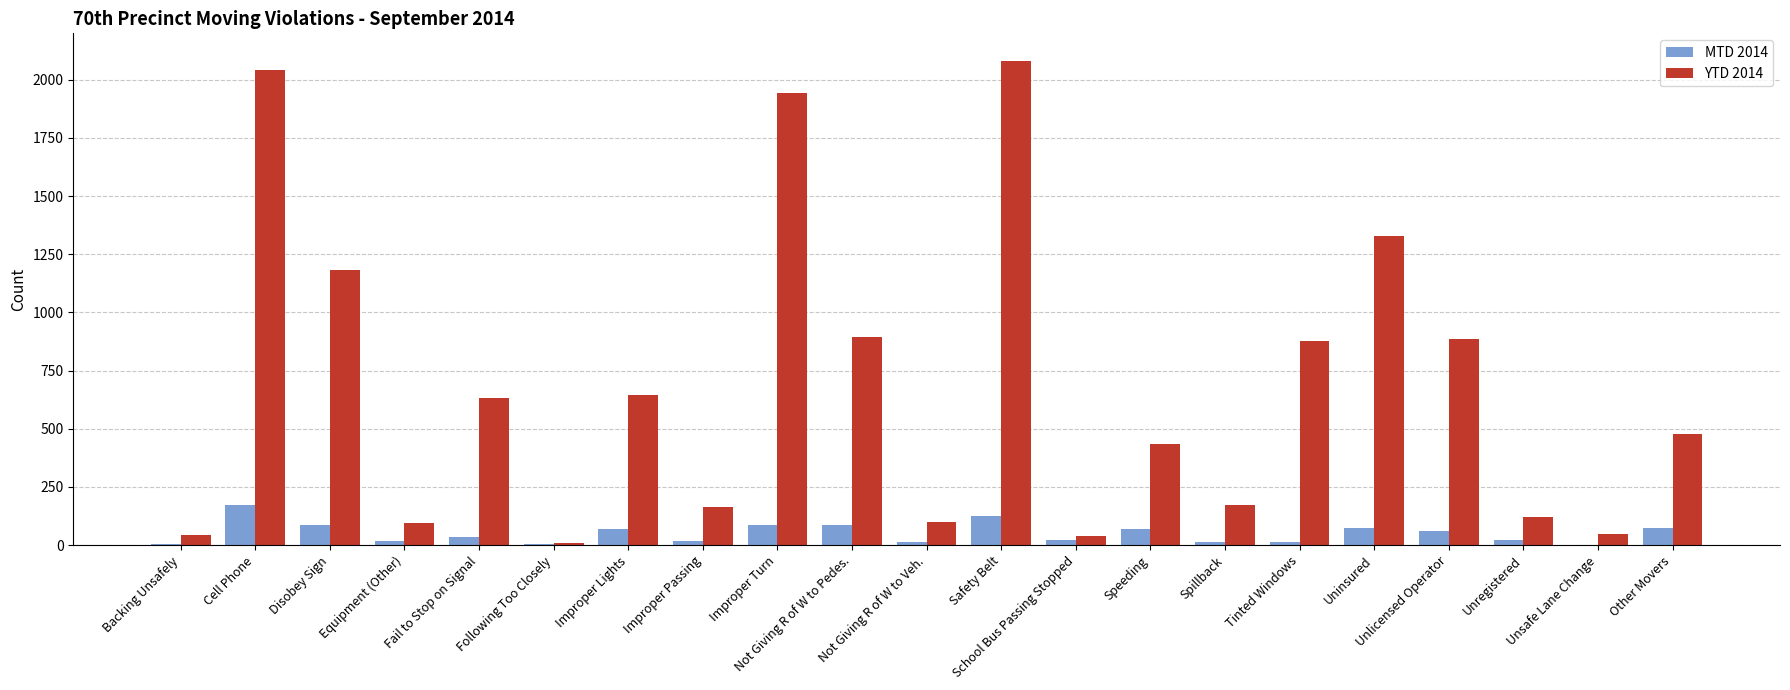

What is the greatest value displayed?

2081